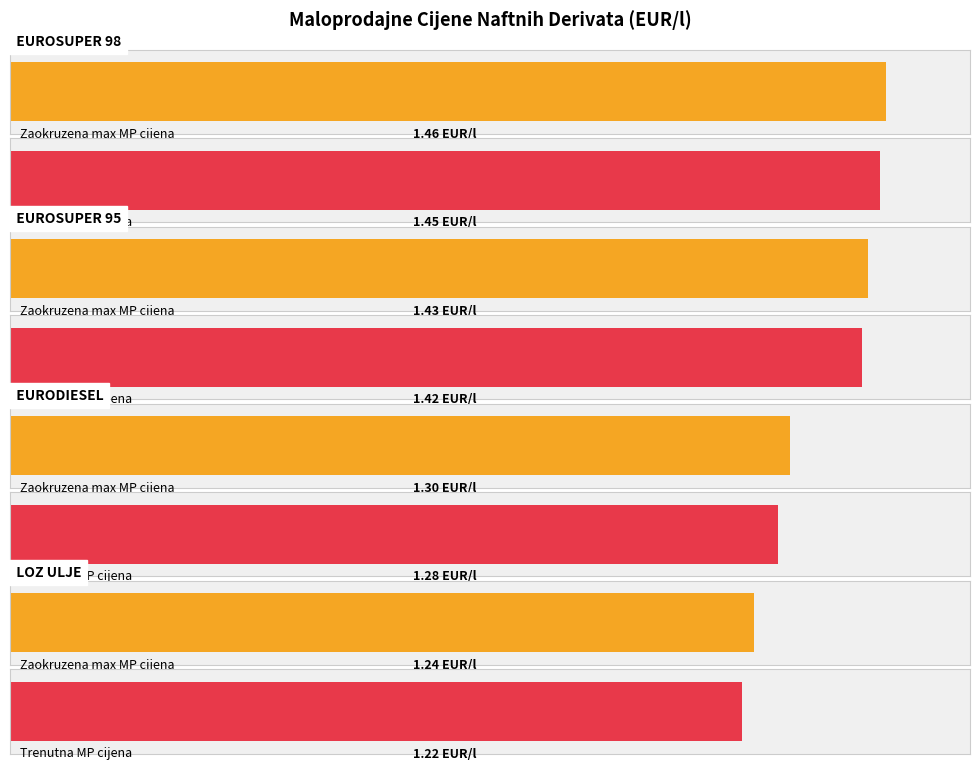

What are all the series names shown in the legend?

EUROSUPER 98, EUROSUPER 95, EURODIESEL, LOZ ULJE